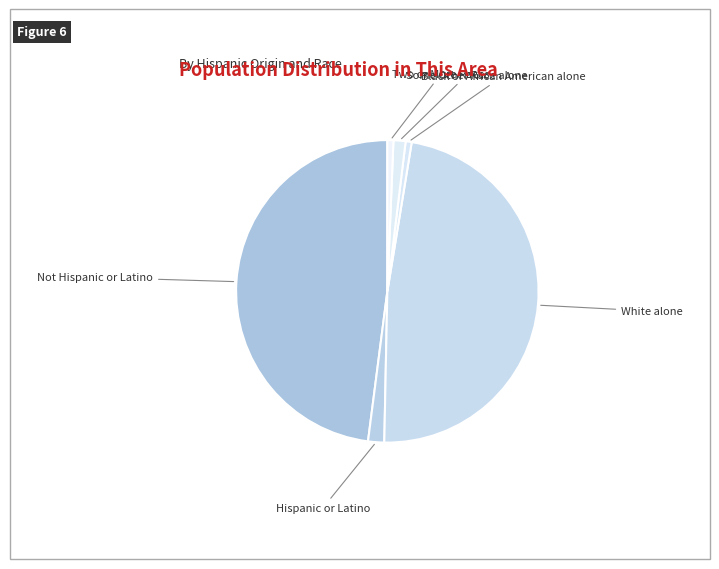

Is there a majority slice in this chart?

No